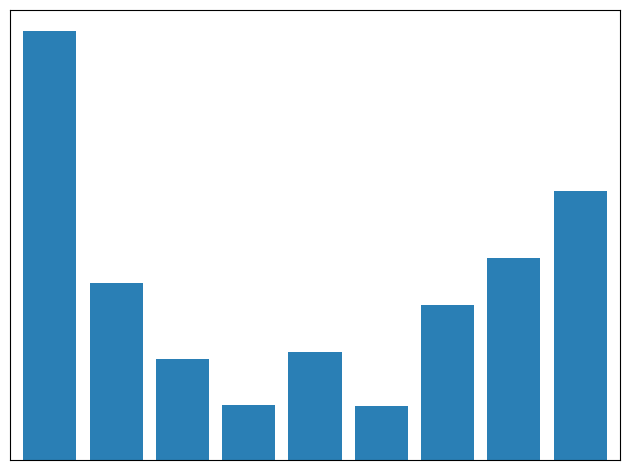

Approximately how many times larger is the value at 美濃加茂市 compared to 大垣市?

0.9